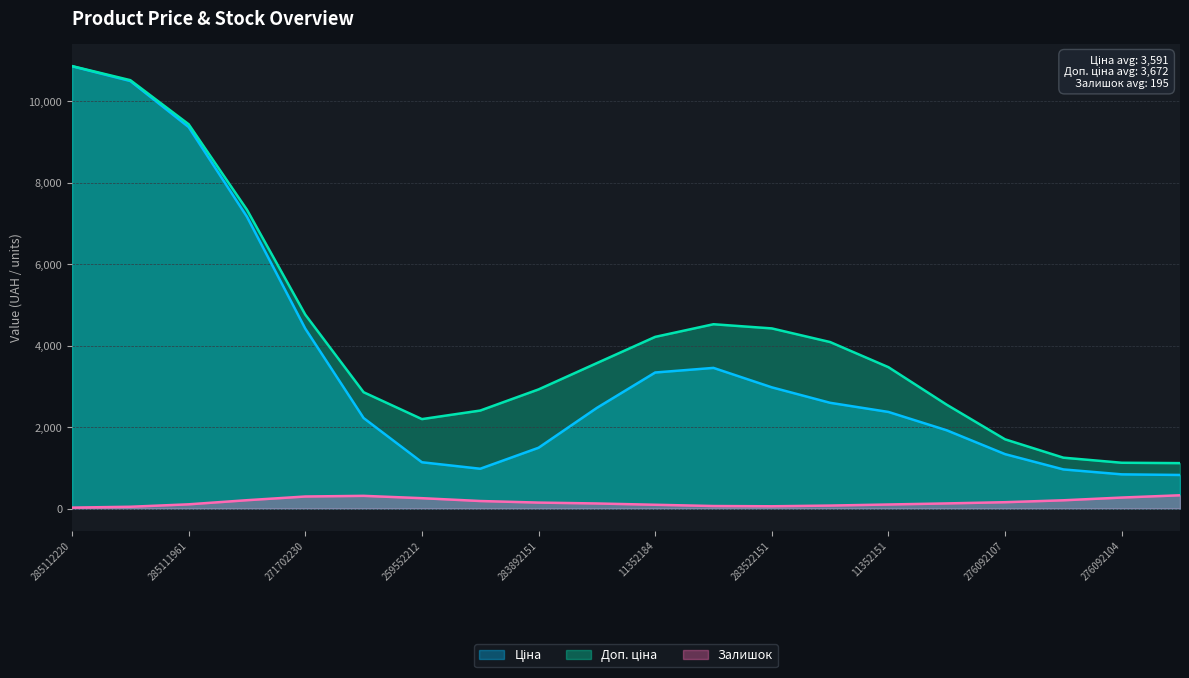

In Залишок, how many points are lower than both neighbors (excluding endpoints)?

1